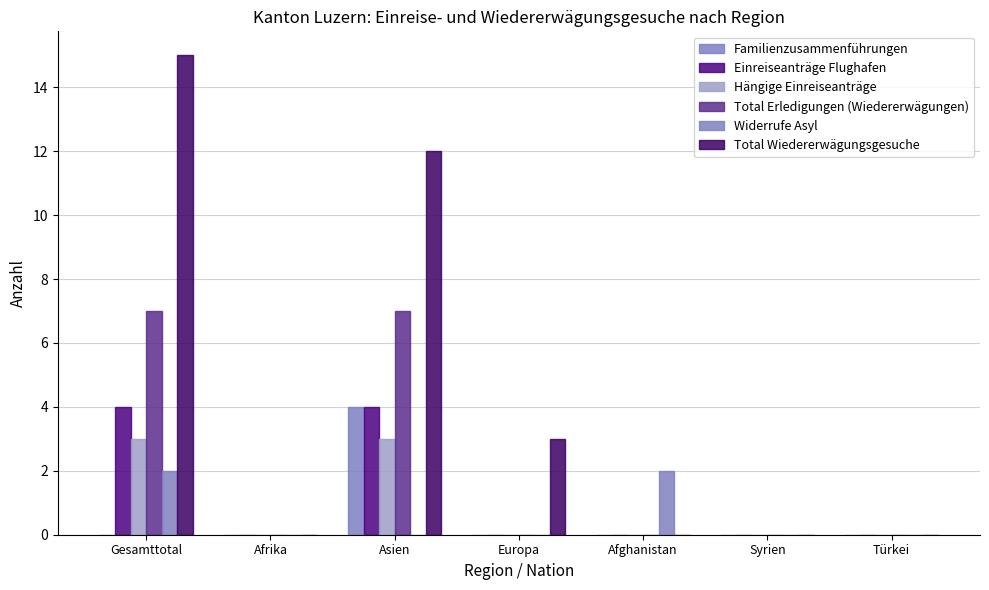

The Hängige Einreiseanträge series shows 5 at Asien. True or false?

False